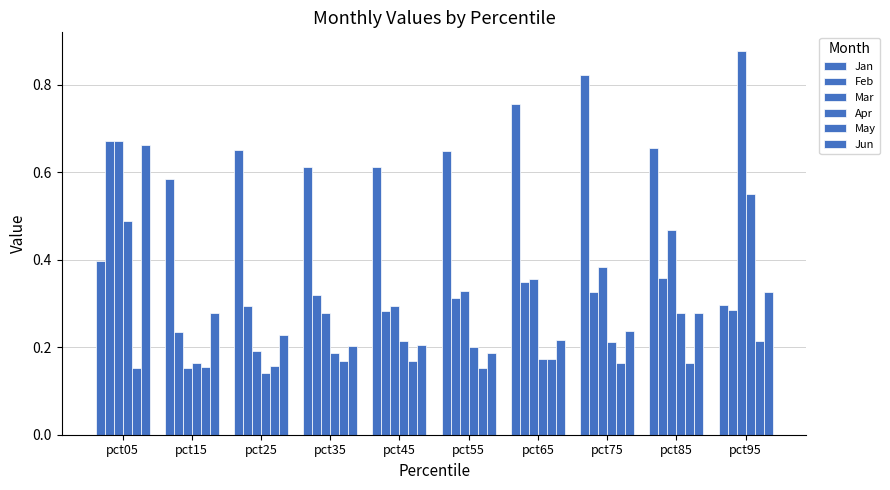

Count the number of data series in this chart.

6